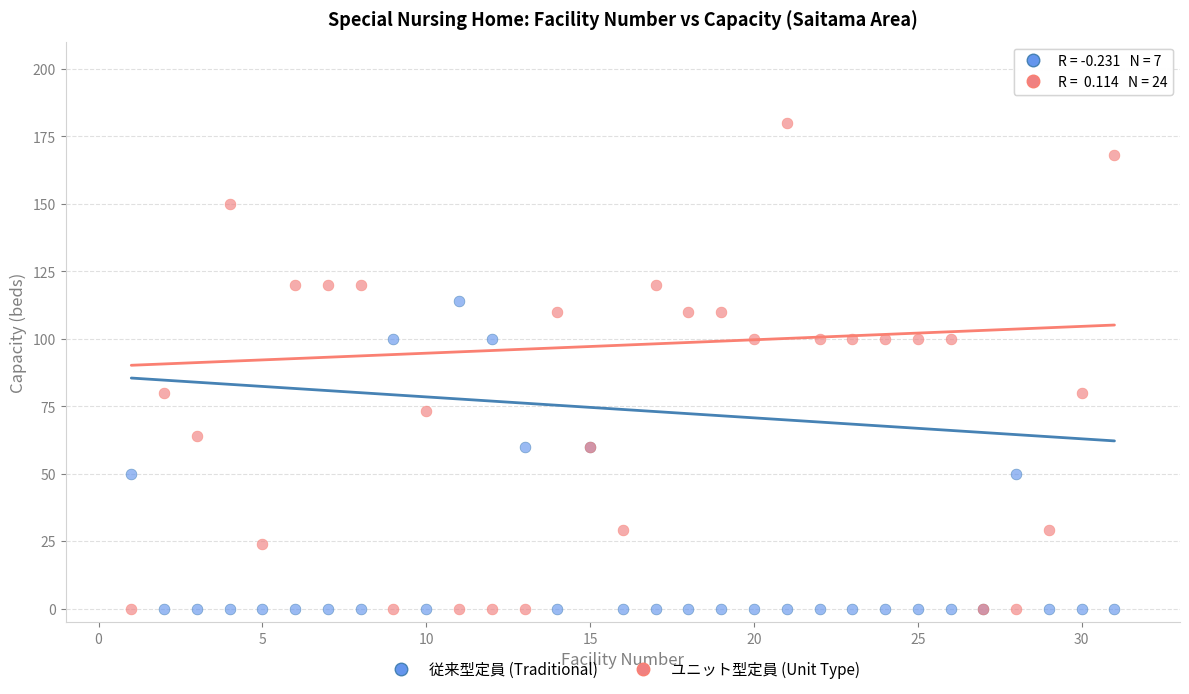

What is the X range (max minus min) for the scatter plot?

30